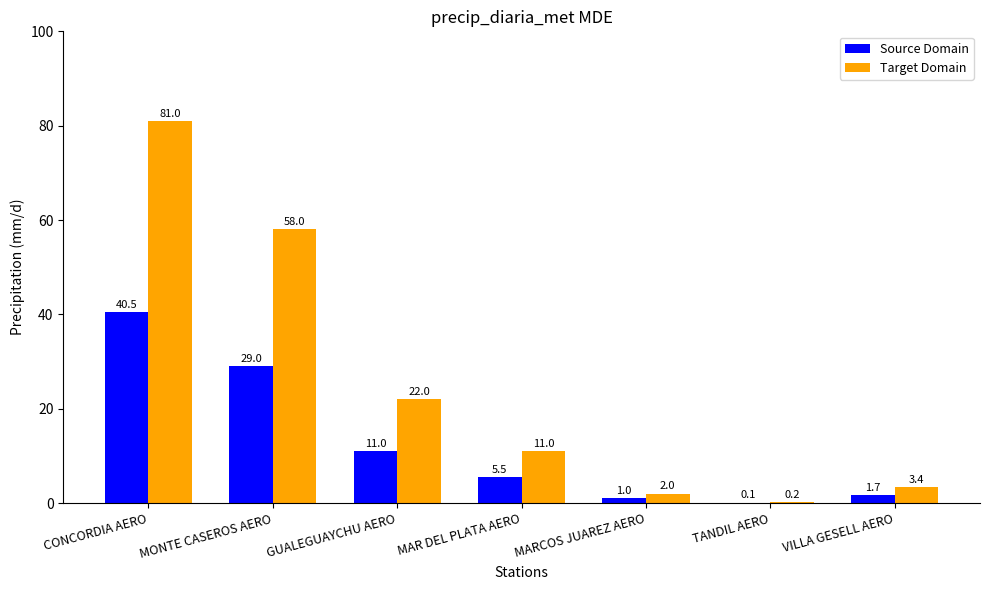

Which series has the largest range (max minus min)?

Target Domain